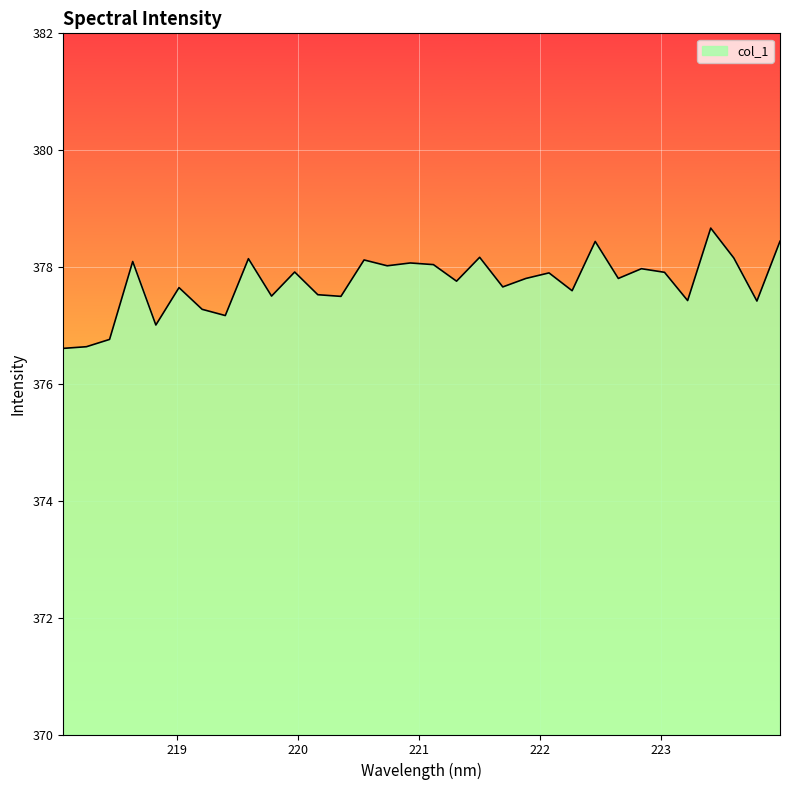

What is the minimum value shown in the chart?

376.6